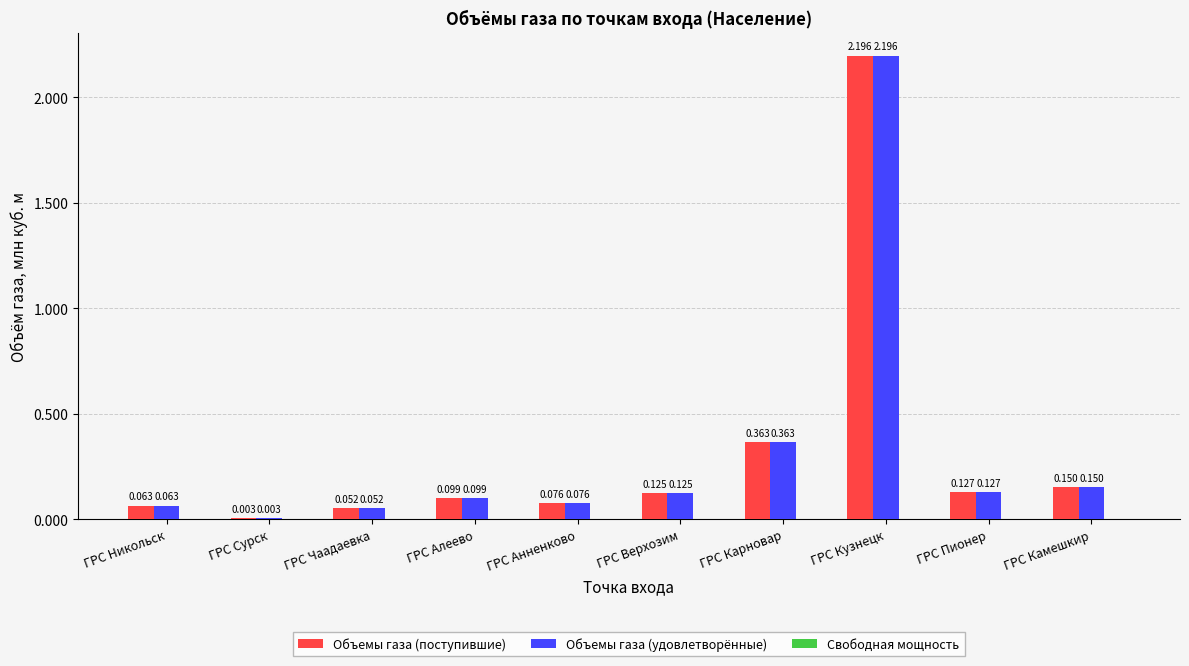

At which category is the sum across all series the highest?

ГРС Кузнецк